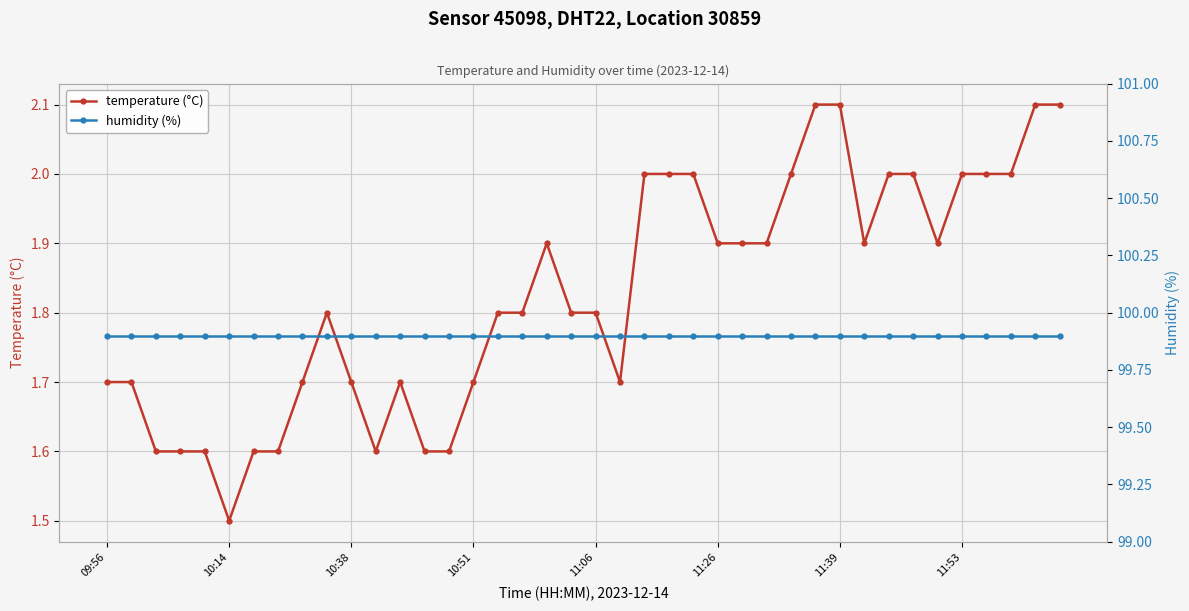

What is the average value of the humidity (%) series?

99.9